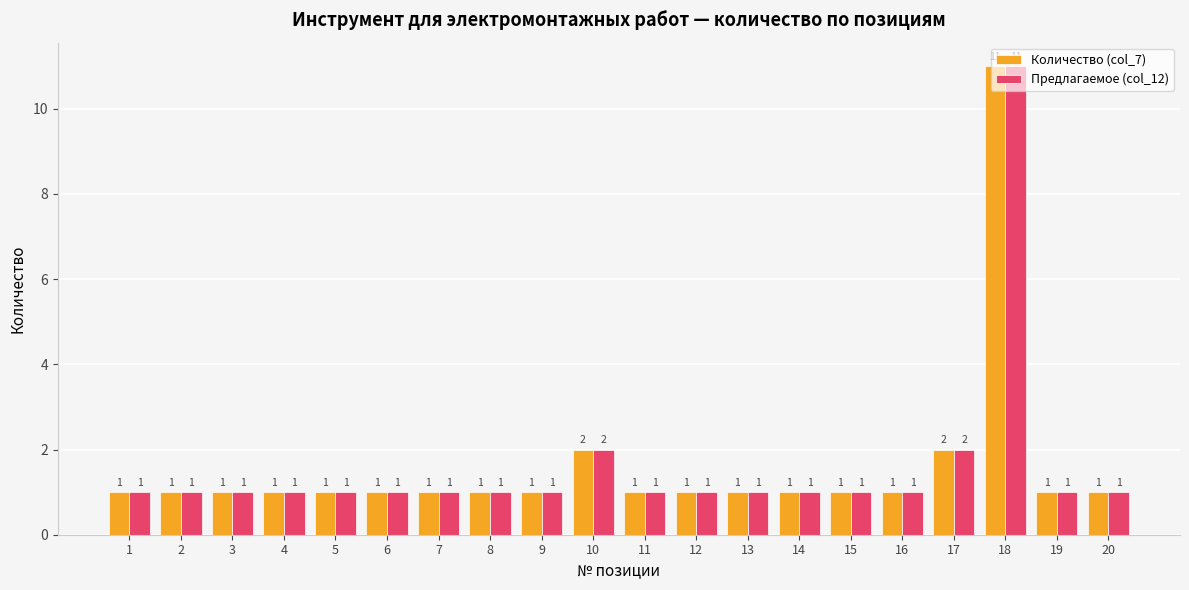

How many Количество (col_7) values are between 1 and 2?

19